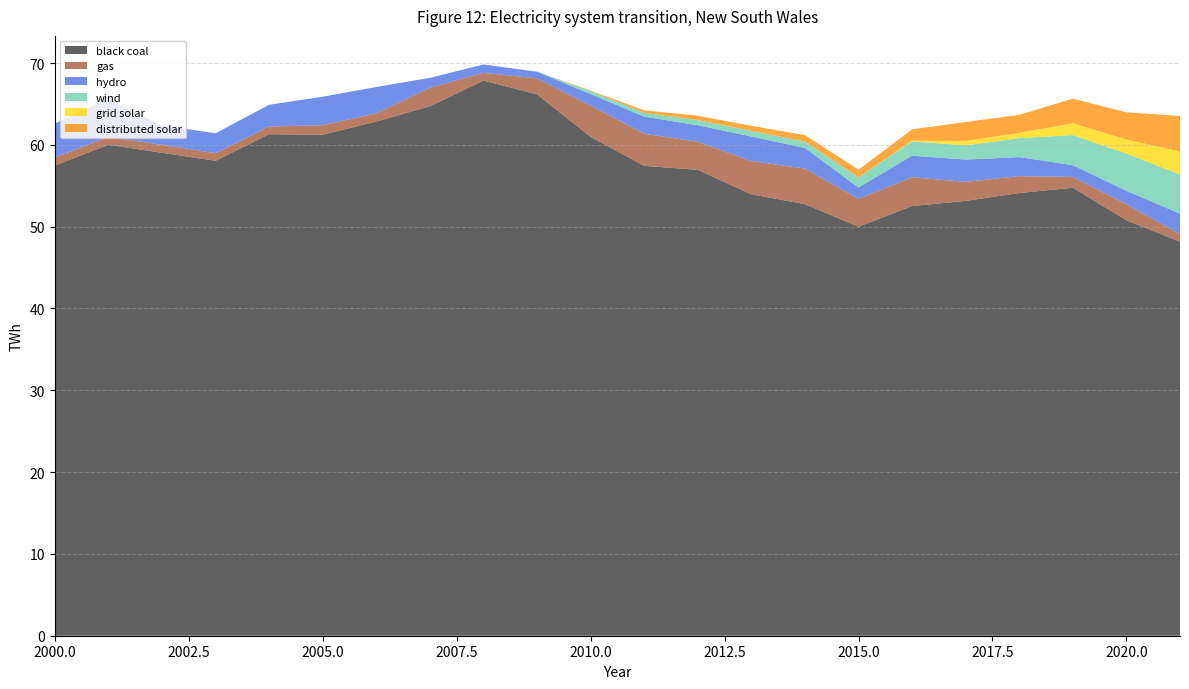

Reading left to right, transcribe all the data shown in this chart.

black coal: 2000=57.5	2001=60.0	2002=59.0	2003=58.1	2004=61.3	2005=61.2	2006=62.9	2007=64.7	2008=67.9	2009=66.2	2010=61.0	2011=57.4	2012=57.0	2013=54.0	2014=52.8	2015=50.0	2016=52.5	2017=53.2	2018=54.1	2019=54.8	2020=50.8	2021=48.2
gas: 2000=1.0	2001=1.0	2002=1.0	2003=0.9	2004=0.9	2005=1.2	2006=1.0	2007=2.3	2008=0.9	2009=2.0	2010=3.8	2011=3.9	2012=3.4	2013=4.1	2014=4.3	2015=3.4	2016=3.5	2017=2.3	2018=2.1	2019=1.3	2020=2.0	2021=0.9
hydro: 2000=4.2	2001=4.7	2002=2.4	2003=2.4	2004=2.7	2005=3.5	2006=3.2	2007=1.2	2008=1.0	2009=0.8	2010=1.4	2011=2.1	2012=2.0	2013=3.0	2014=2.5	2015=1.4	2016=2.6	2017=2.7	2018=2.3	2019=1.4	2020=1.6	2021=2.5
wind: 2000=0.0	2001=0.0	2002=0.0	2003=0.0	2004=0.0	2005=0.0	2006=0.0	2007=0.0	2008=0.0	2009=0.0	2010=0.4	2011=0.5	2012=0.6	2013=0.7	2014=0.8	2015=1.2	2016=1.7	2017=1.7	2018=2.3	2019=3.7	2020=4.5	2021=4.8
grid solar: 2000=0.0	2001=0.0	2002=0.0	2003=0.0	2004=0.0	2005=0.0	2006=0.0	2007=0.0	2008=0.0	2009=0.0	2010=0.0	2011=0.0	2012=0.0	2013=0.0	2014=0.0	2015=0.0	2016=0.1	2017=0.5	2018=0.6	2019=1.4	2020=1.7	2021=2.8
distributed solar: 2000=0.0	2001=0.0	2002=0.0	2003=0.0	2004=0.0	2005=0.0	2006=0.0	2007=0.0	2008=0.0	2009=0.0	2010=0.1	2011=0.3	2012=0.5	2013=0.6	2014=0.8	2015=0.9	2016=1.4	2017=2.3	2018=2.2	2019=3.0	2020=3.3	2021=4.3